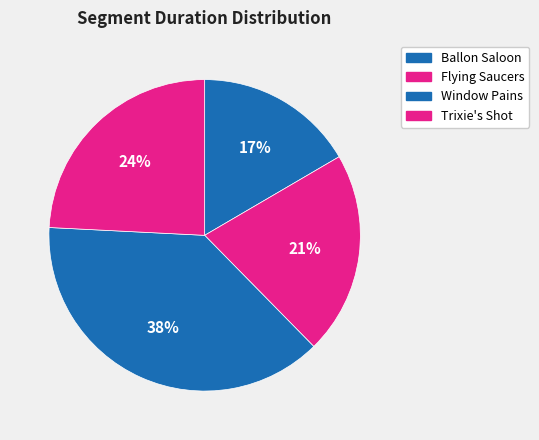

What is the smallest slice in the pie chart?

Ballon Saloon